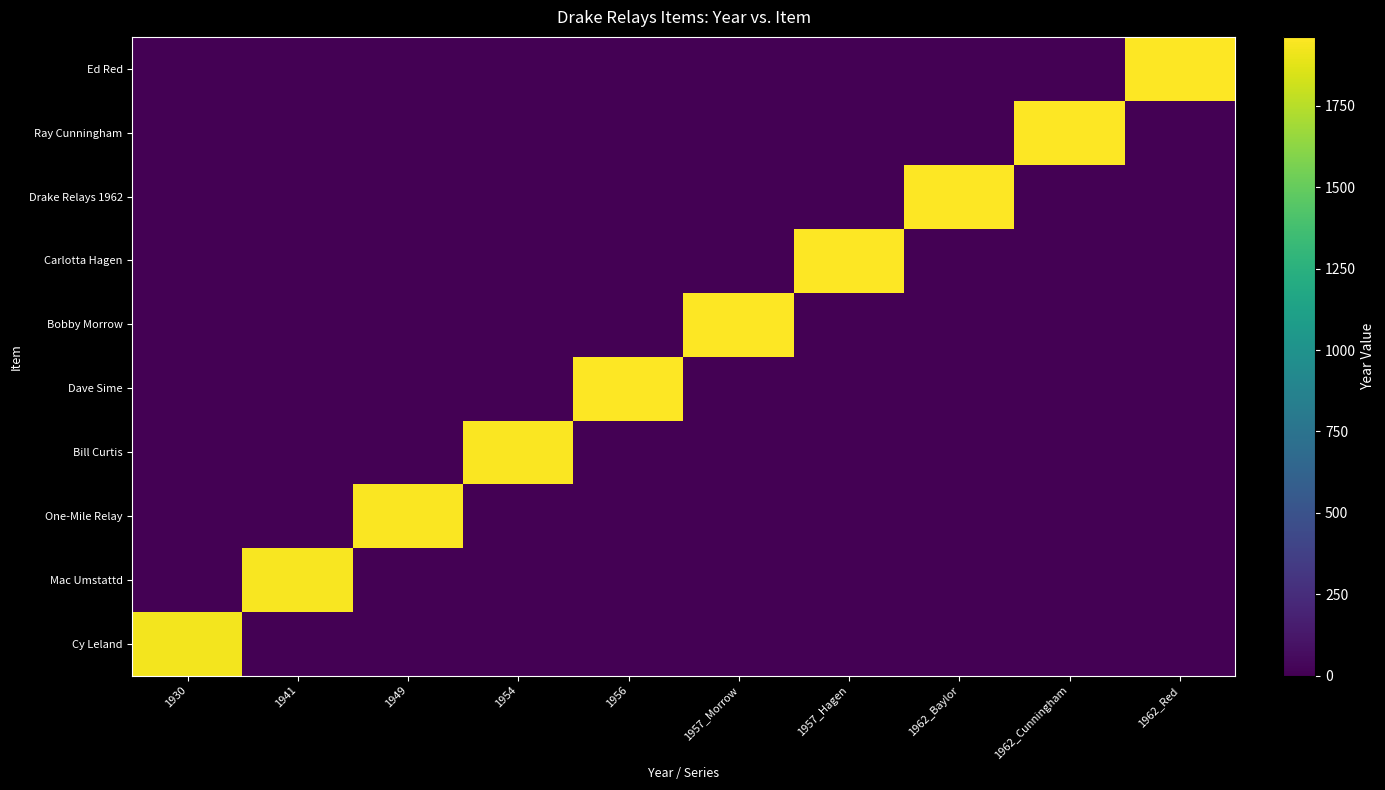

What is the total value across all series at 1954?

1954